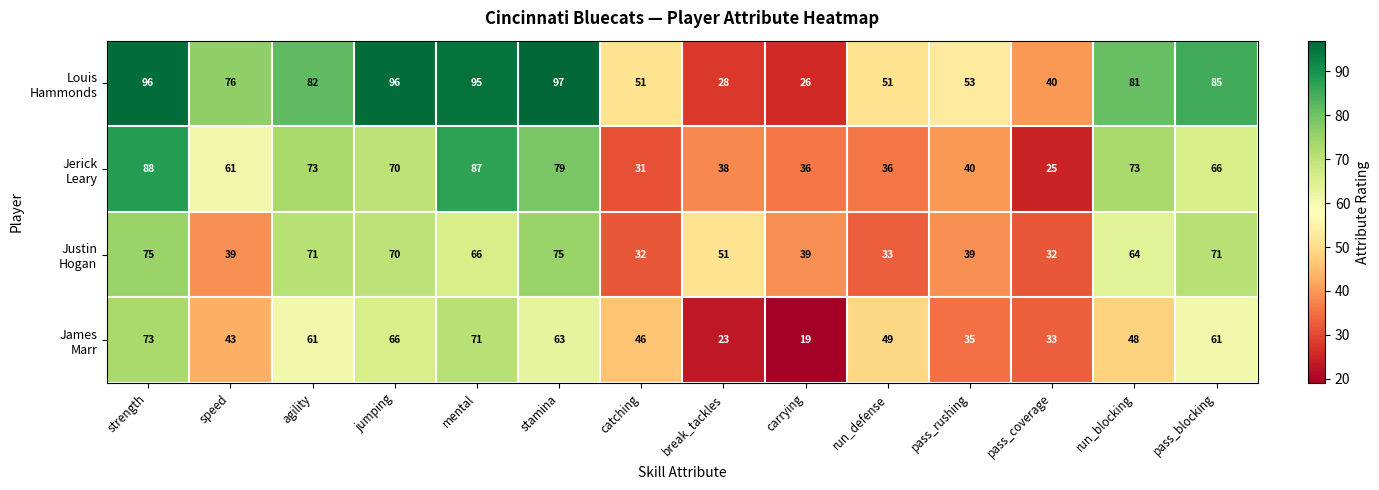

At how many categories does at least one series exceed 88?

4